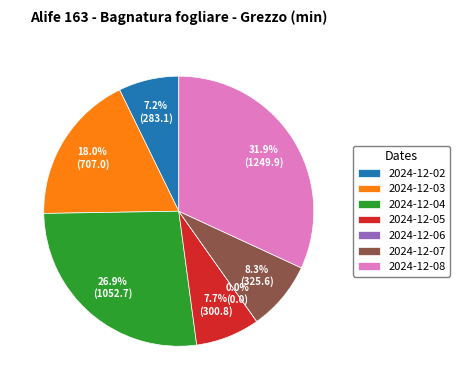

Which slice is the smallest?

2024-12-06